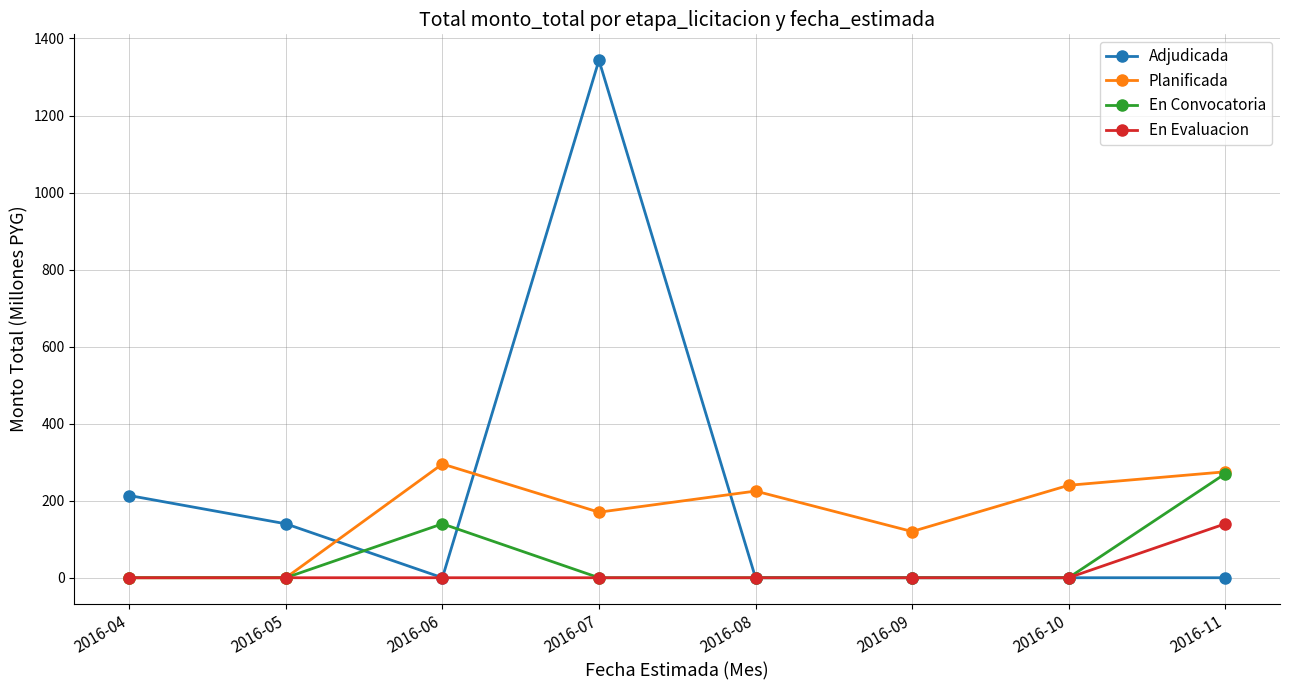

The value of En Evaluacion at 2016-11 is 140.0. True or false?

True